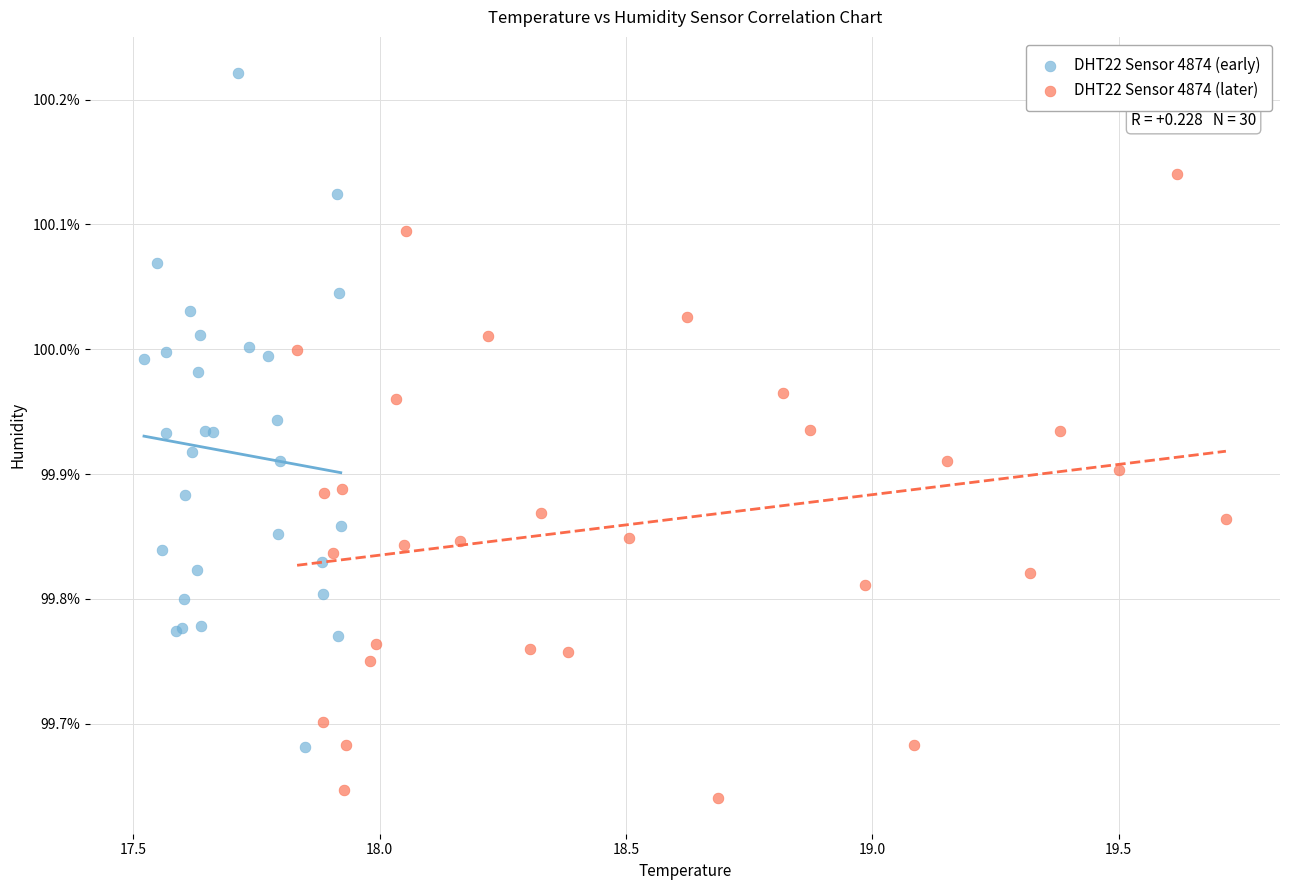

Which series contains the highest Y value?

DHT22 Sensor 4874 (early)